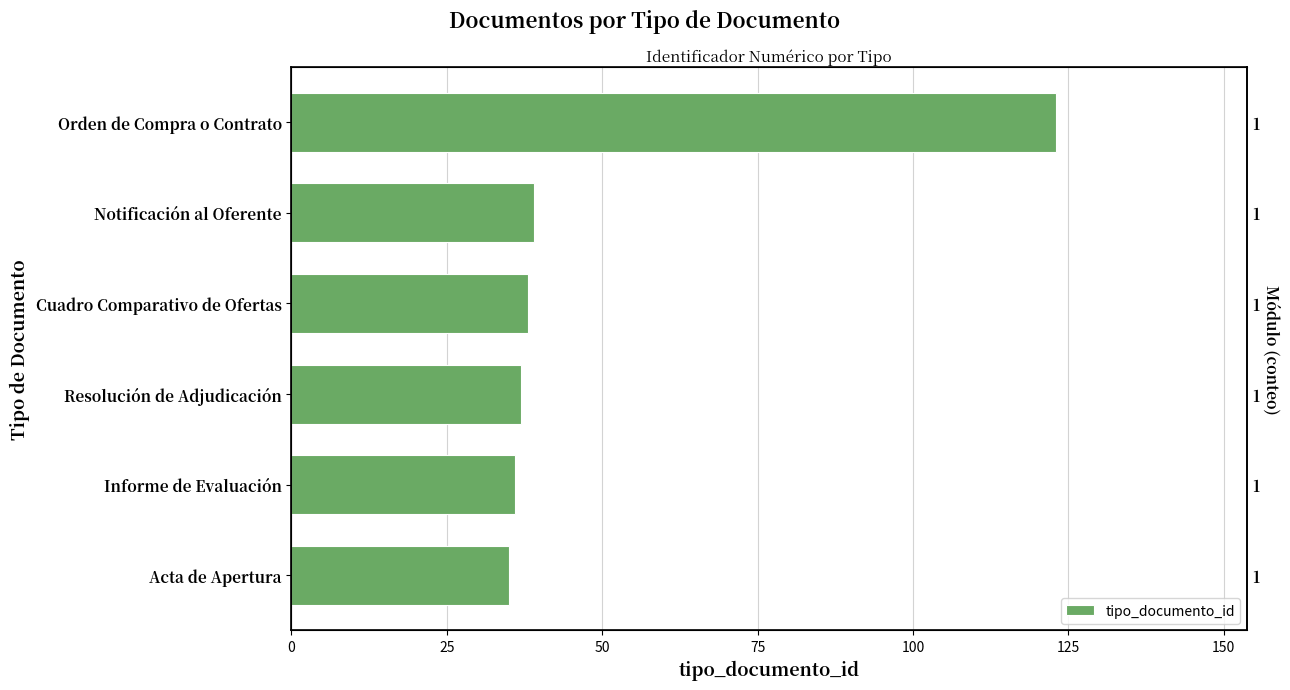

What is the average value?

51